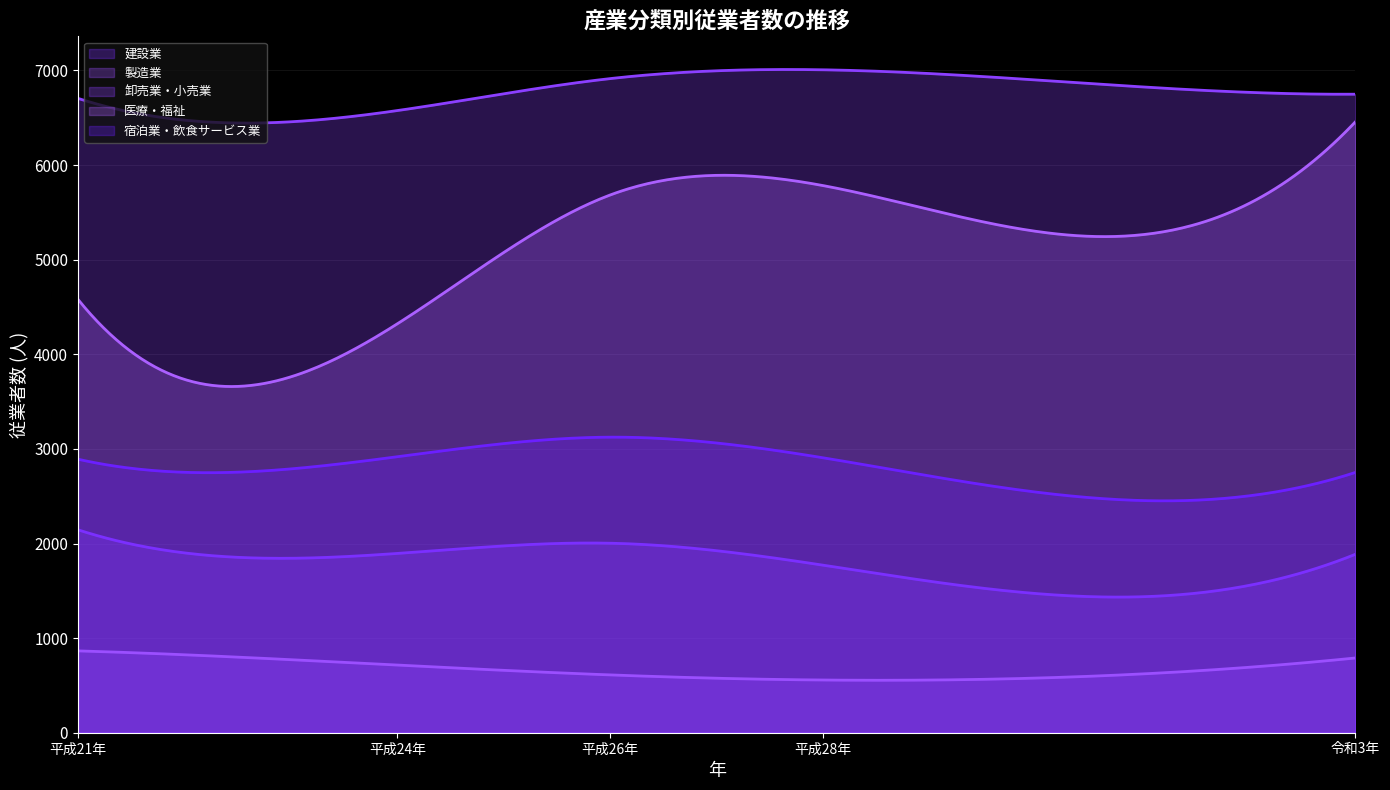

True or false: 医療・福祉 and 製造業 cross at least once.

False